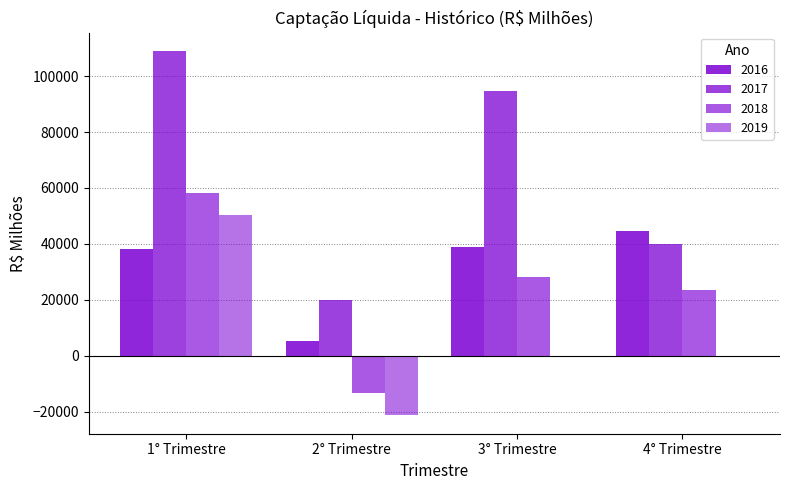

Between 3° Trimestre and 2° Trimestre, which is larger?

3° Trimestre